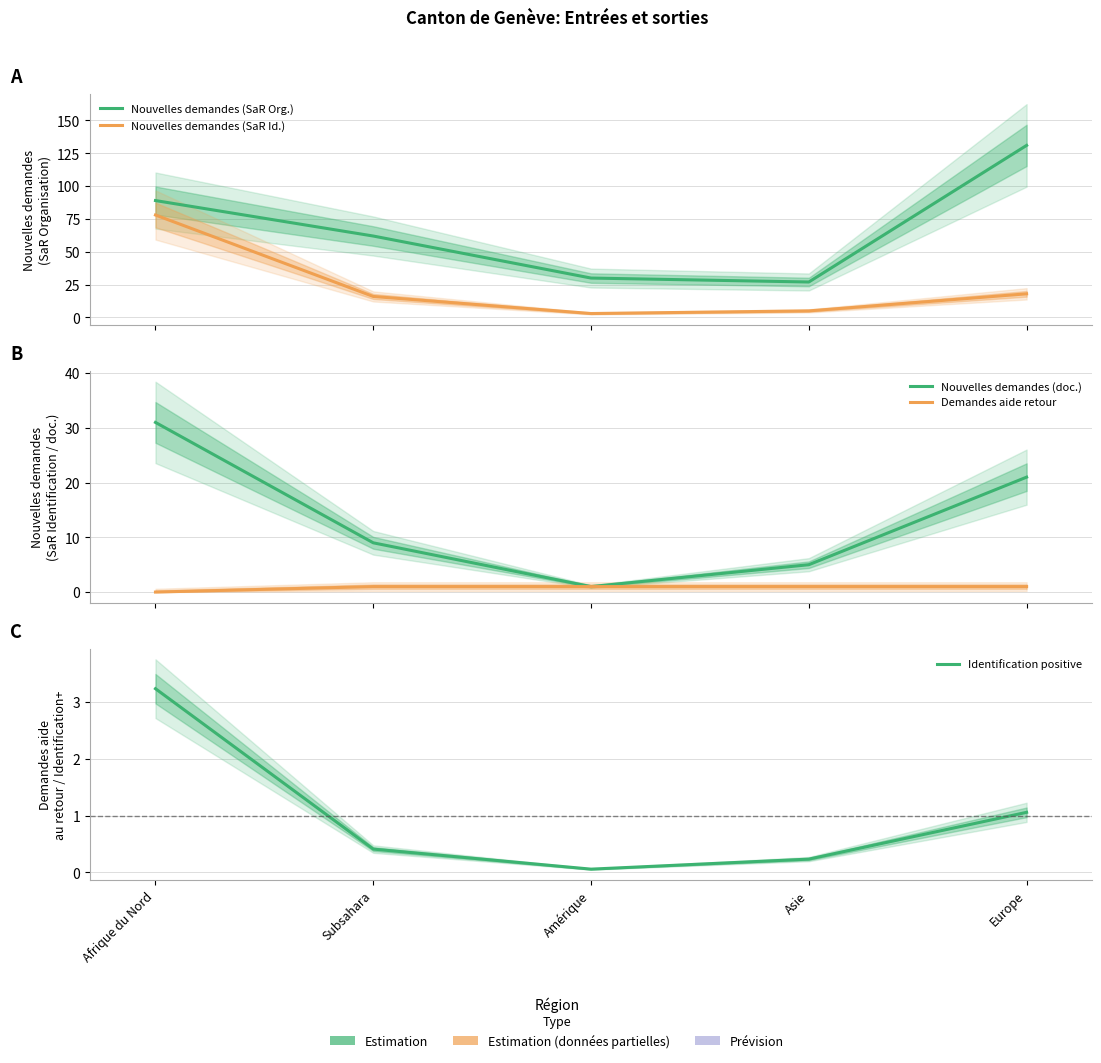

Count the number of categories in the chart.

5